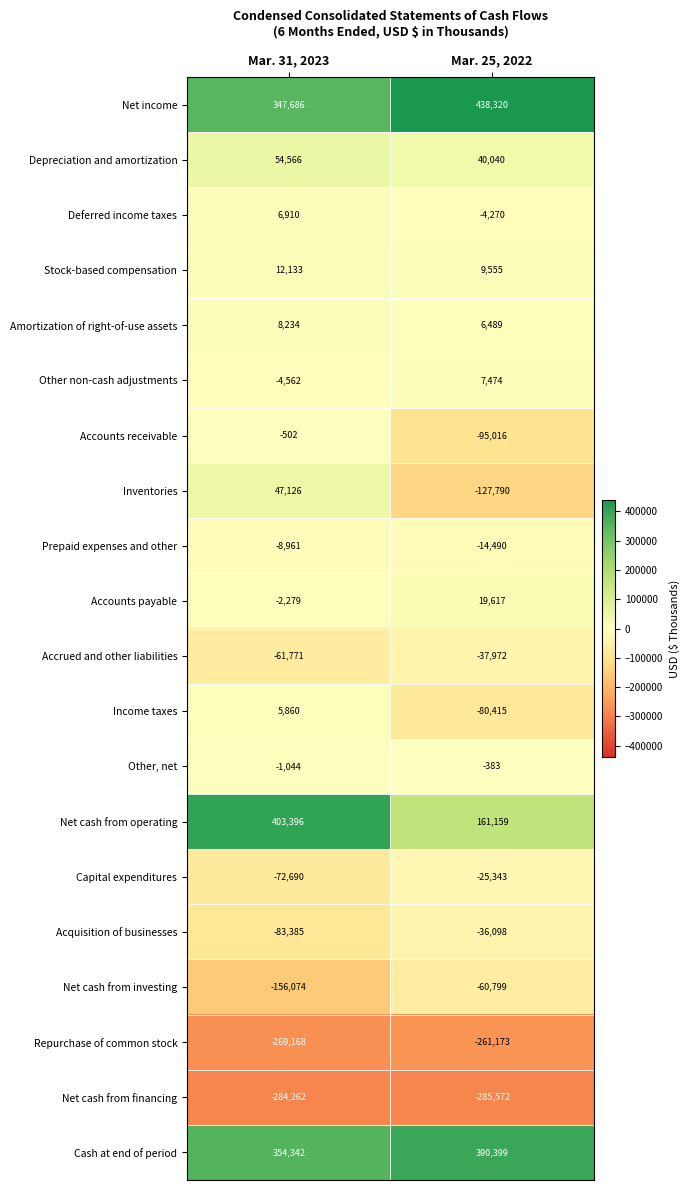

Where is Accounts receivable nearest to the value -47759?

Mar. 31, 2023